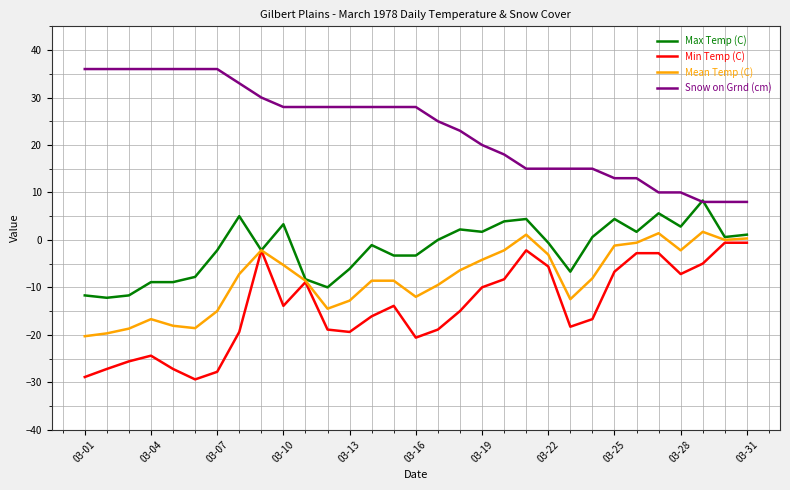

What is the sum of all Mean Temp (C) values?

-252.4